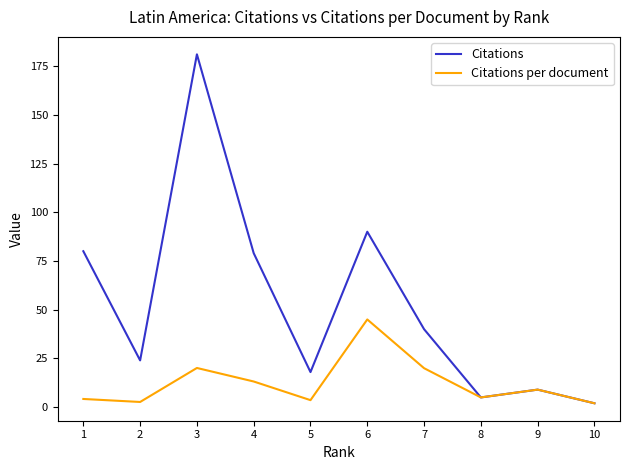

List the series in order of their peak value, highest first.

Citations, Citations per document